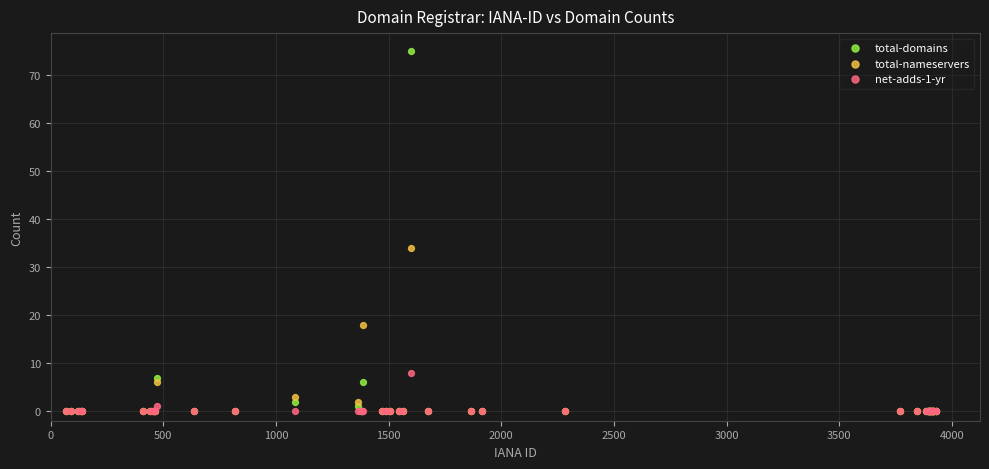

In the total-nameservers series, what Y value is closest to 17?

18